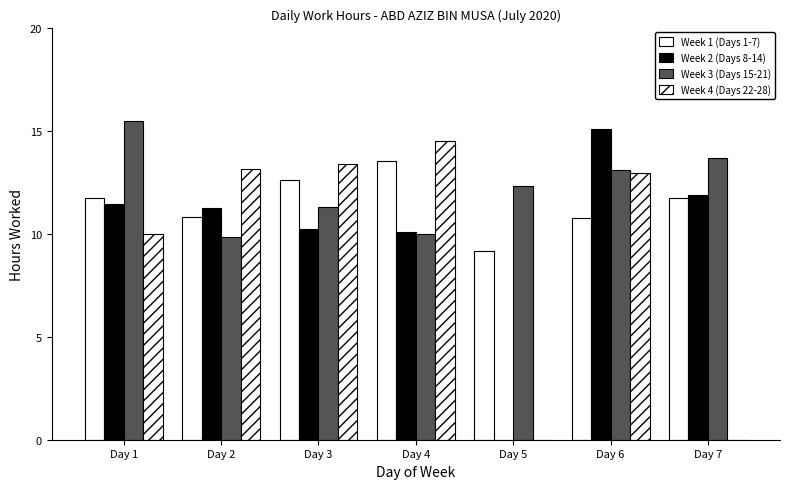

Which category has the highest value in the Week 2 (Days 8-14) series?

Day 6